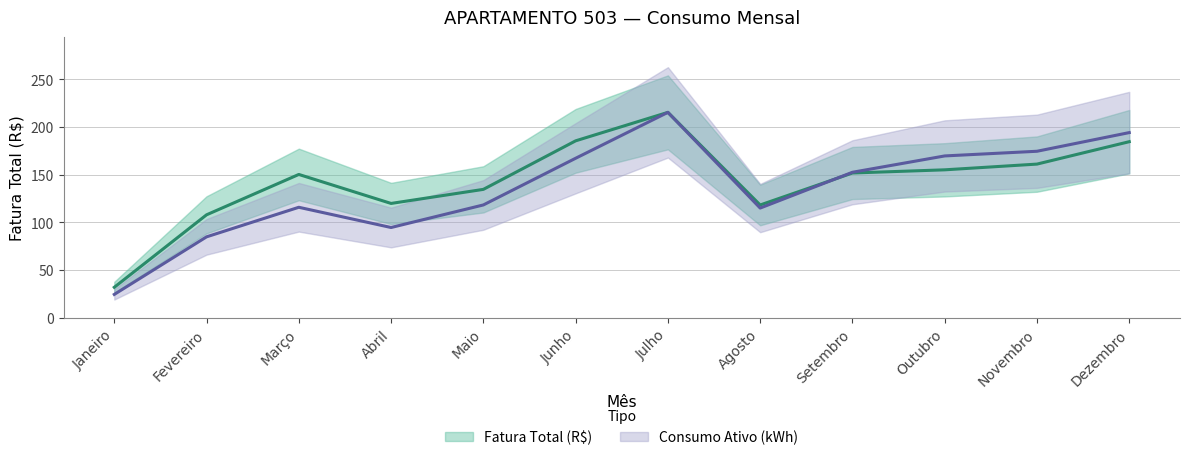

Is the value of Consumo Ativo (kWh) at Maio greater than the value of Fatura Total (R$) at Janeiro?

Yes